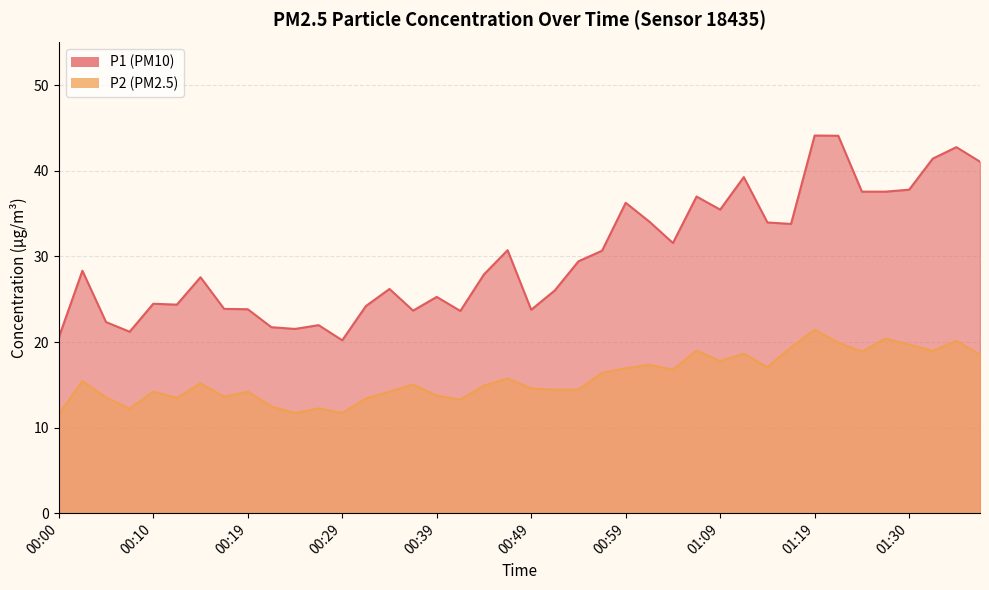

At which label is P1 closest to 32?

01:04